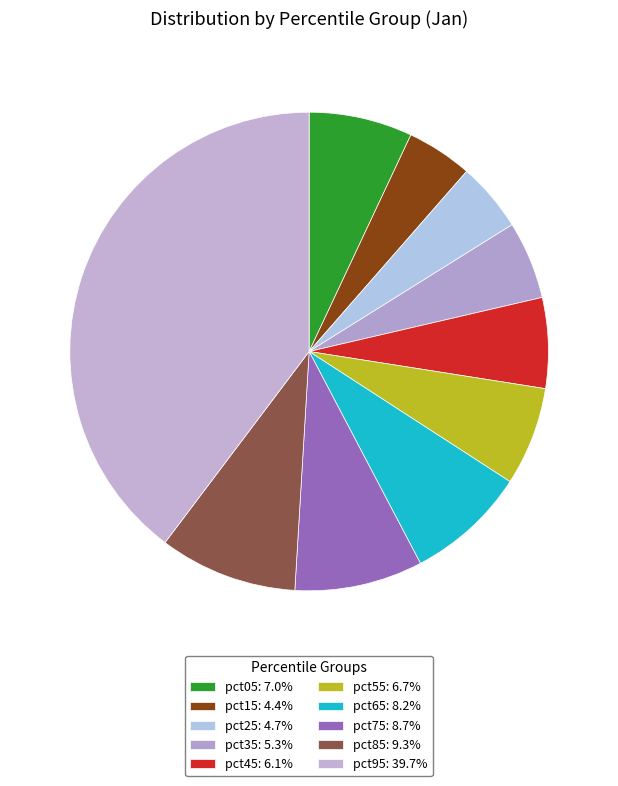

The pct65 slice represents 8% of the pie. True or false?

True